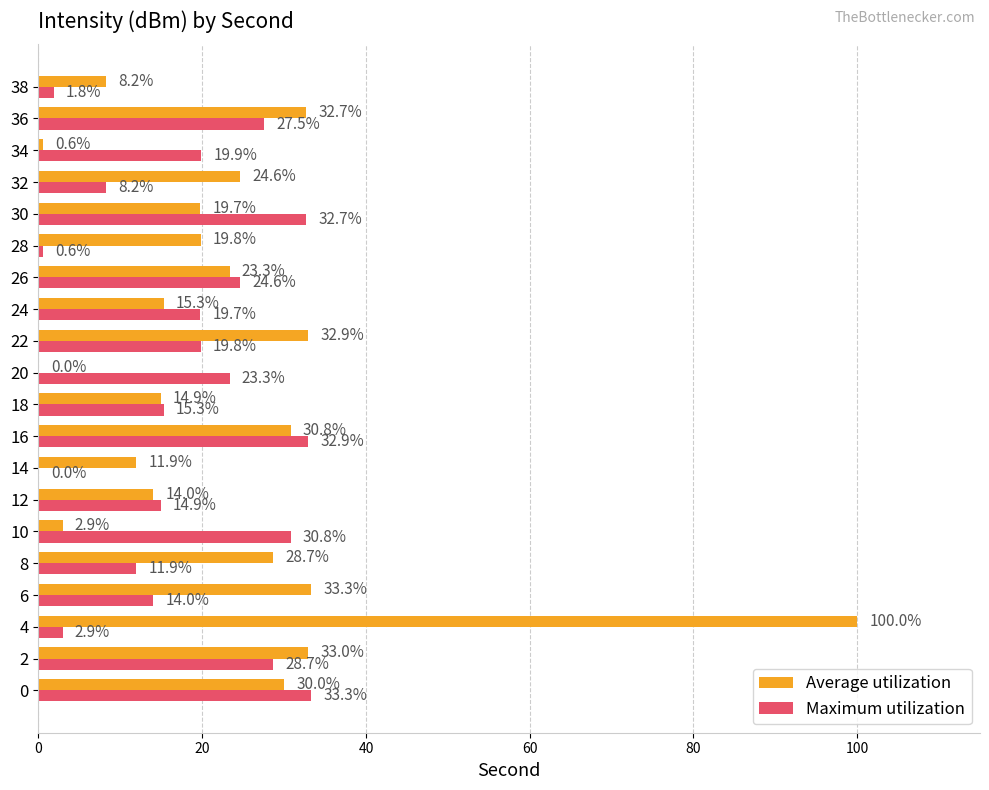

Which category has the highest value across all series?

4